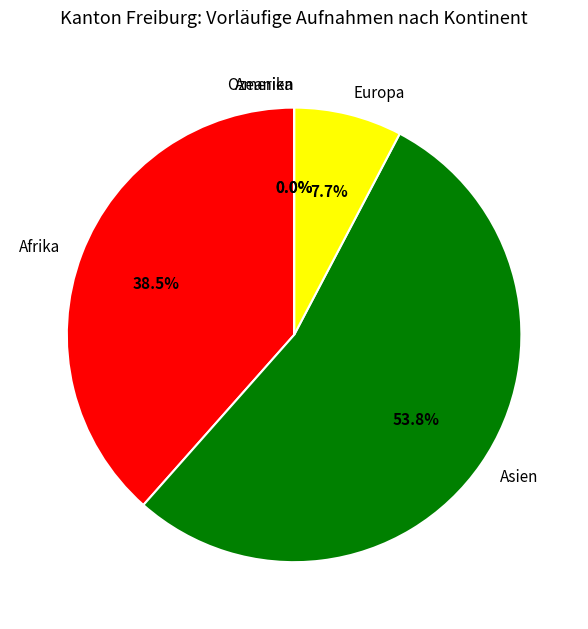

Is Asien the majority of the pie?

Yes